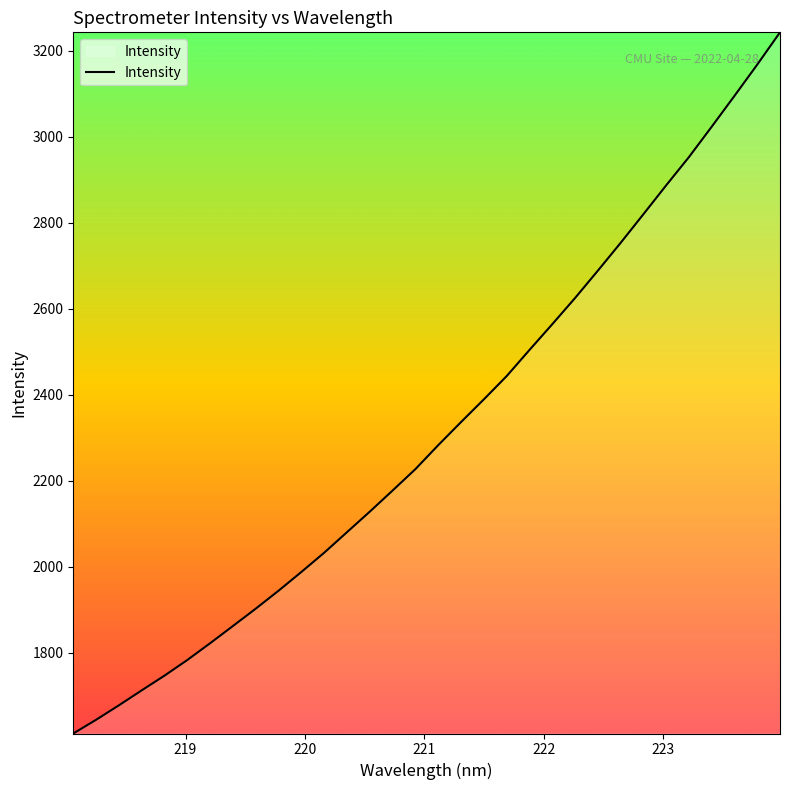

What is the smallest value displayed?

1612.7